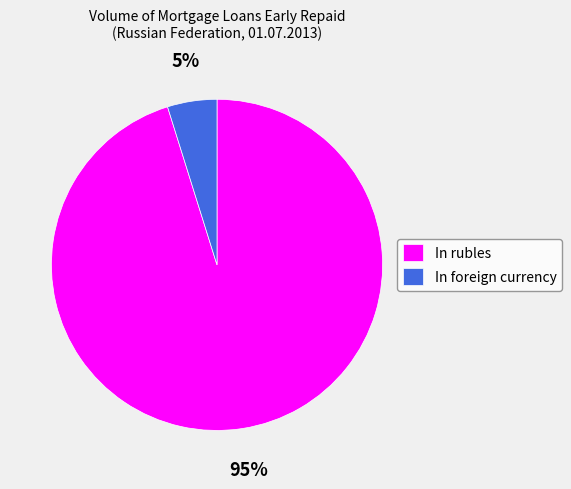

What is the largest slice in the pie chart?

In rubles